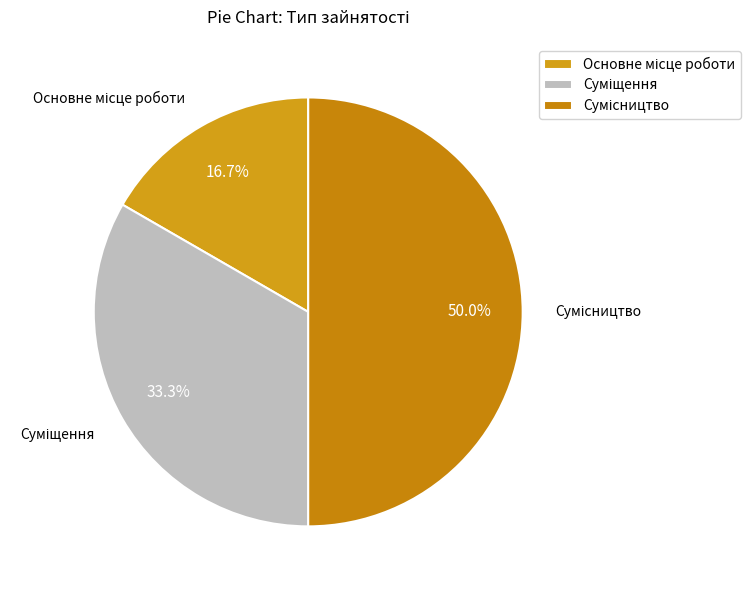

To the nearest percent, what is the difference between the Основне місце роботи and Суміщення slice percentages?

17%